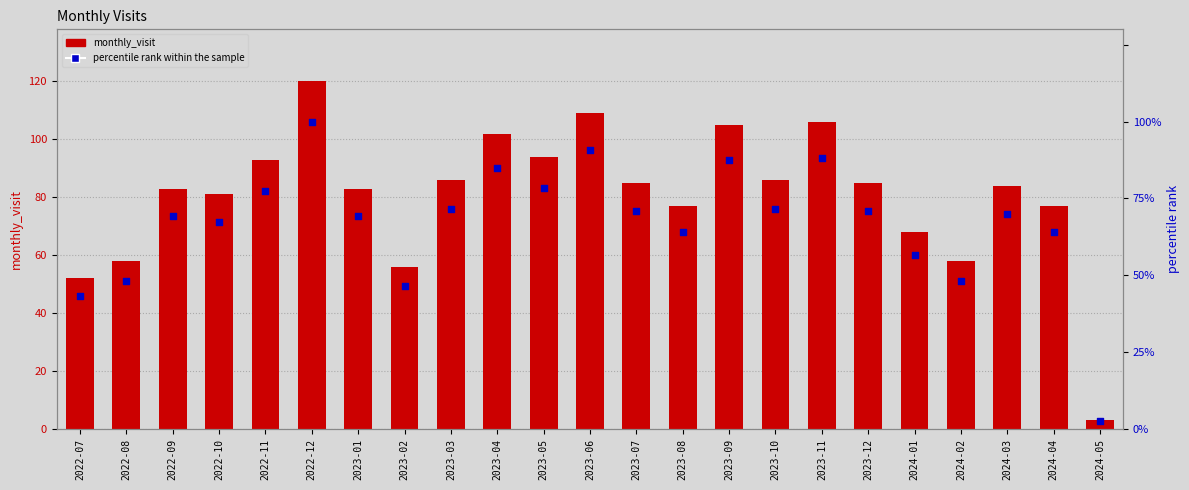

What is the total value across all series at 2022-12?

220.0